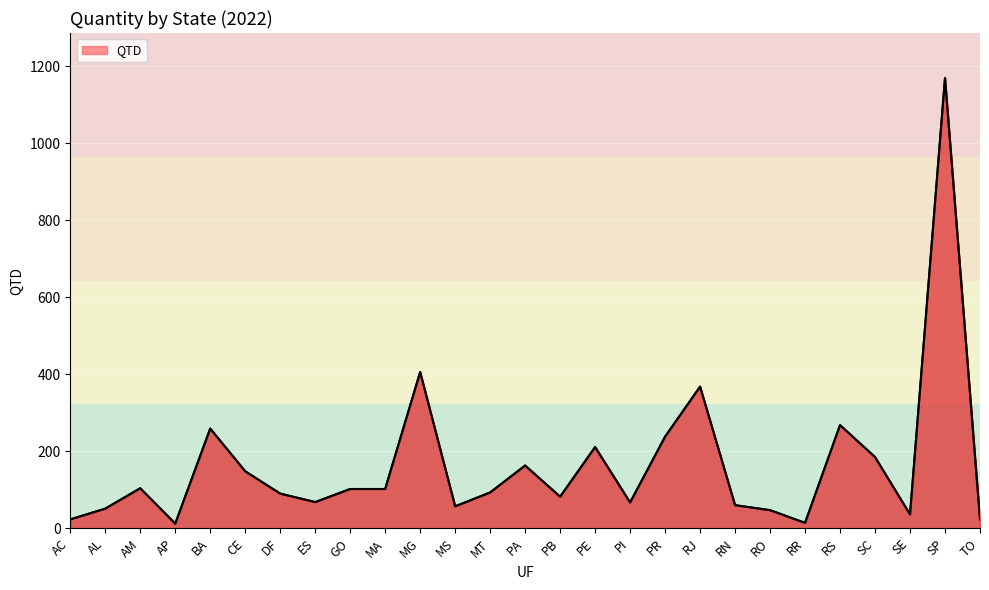

Count the number of data series in this chart.

1